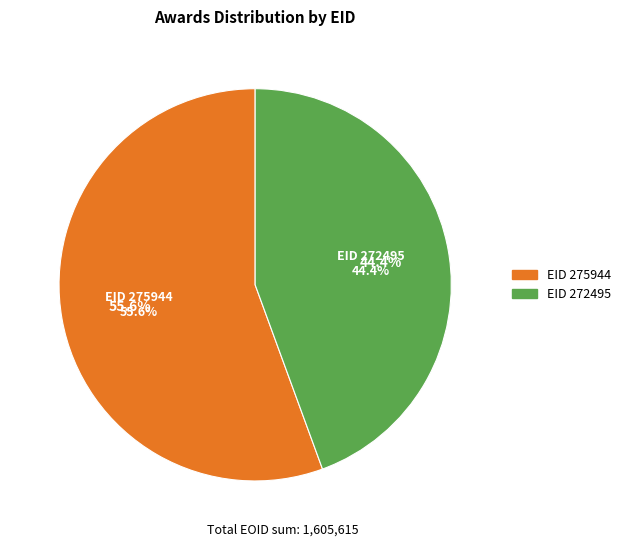

To the nearest percent, what is the difference between the largest and smallest slice percentages?

11%